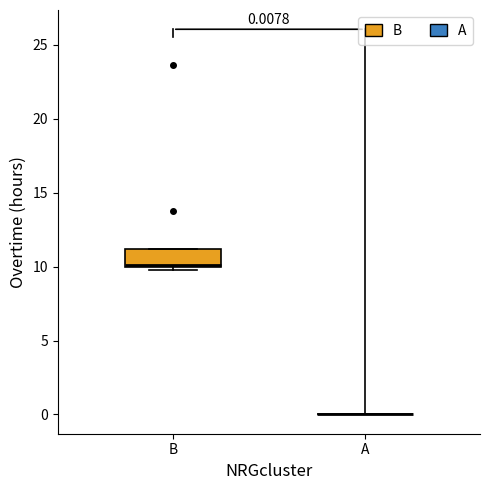

Comparing the boxes themselves (not the whiskers), which one is the tallest?

B